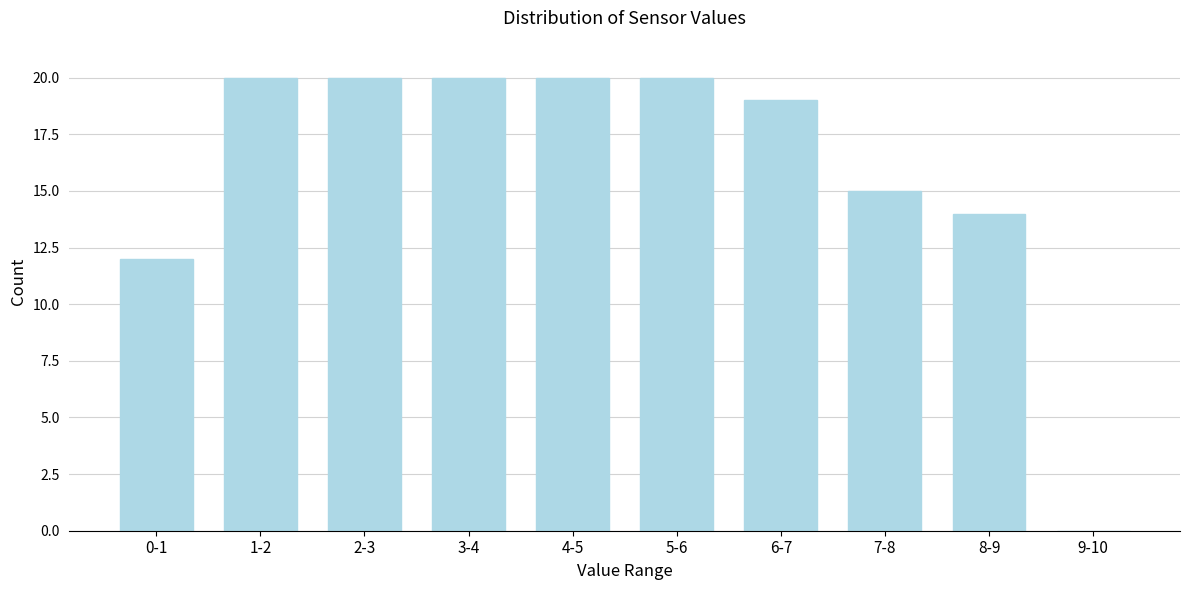

Reading right to left, extract all data points from this chart.

9-10=0	8-9=14	7-8=15	6-7=19	5-6=20	4-5=20	3-4=20	2-3=20	1-2=20	0-1=12